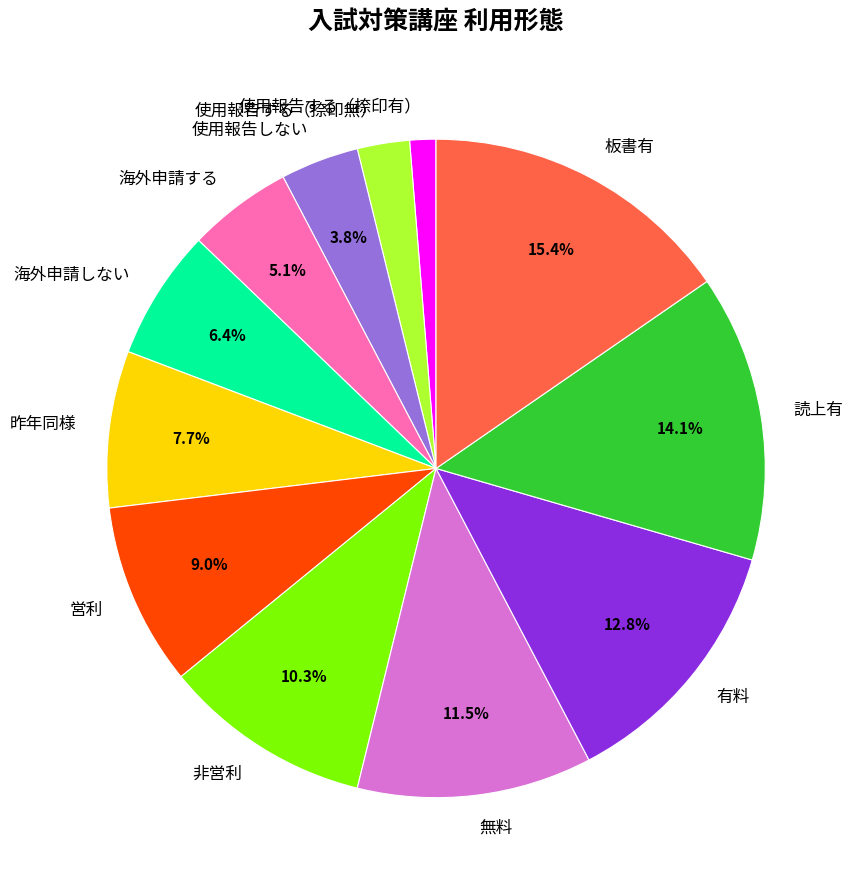

How many slices are in this pie chart?

12